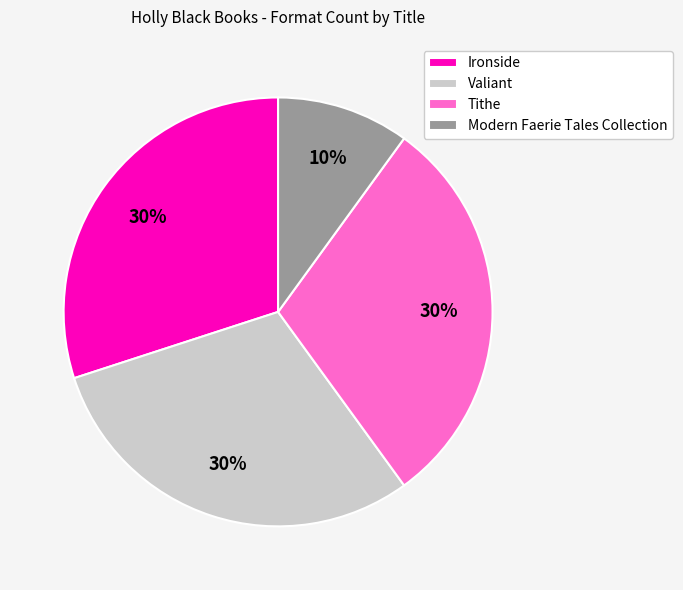

To the nearest percent, what is the average slice percentage?

25%